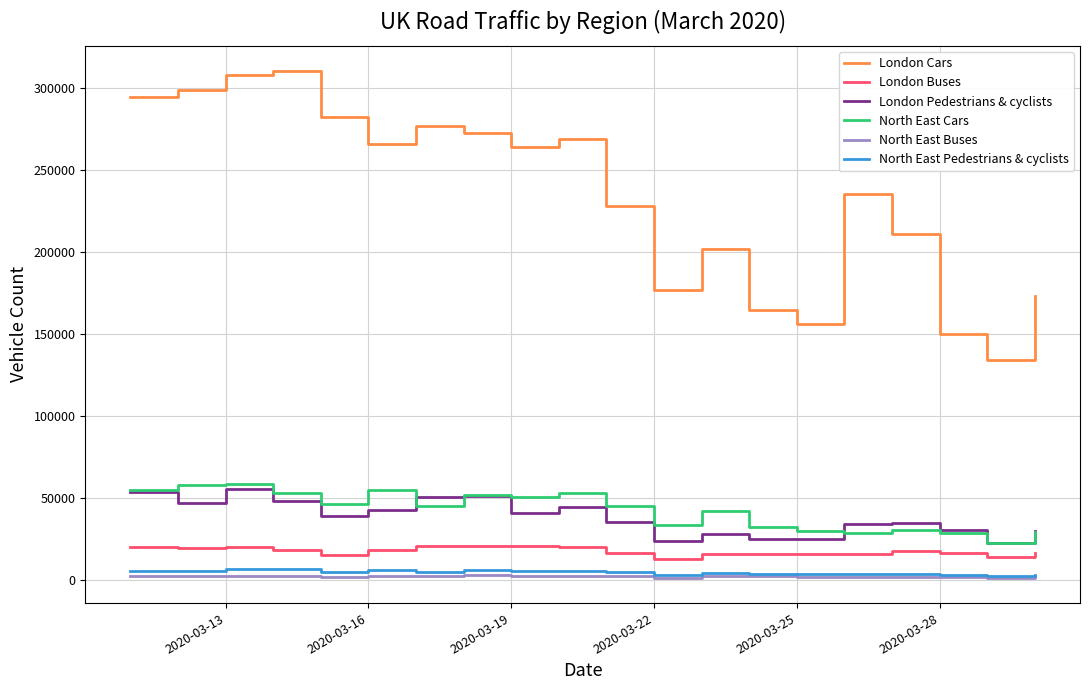

True or false: North East Buses and London Cars intersect in this chart.

False